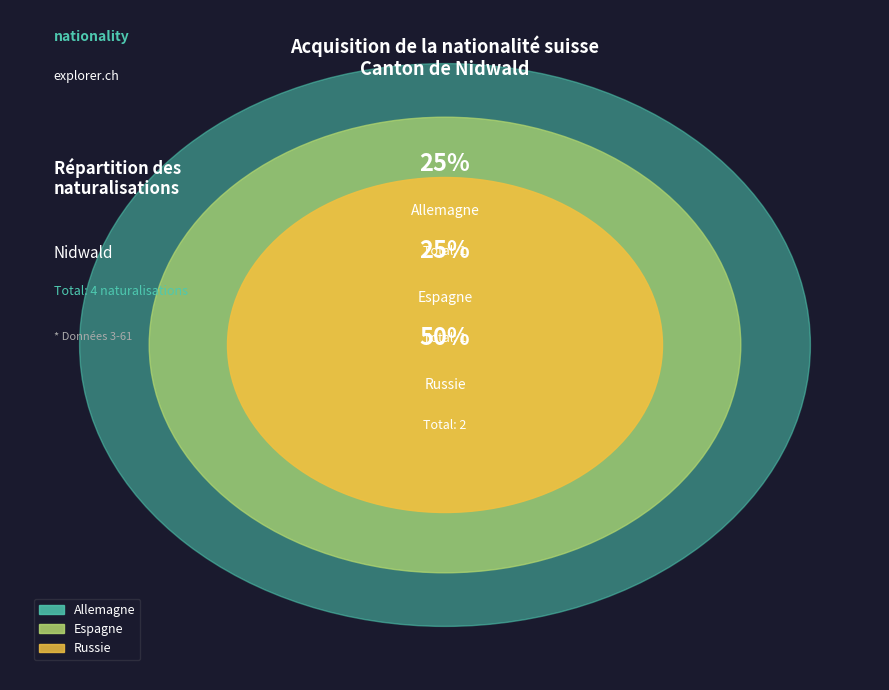

Does Afrique account for over 50% of the chart?

No